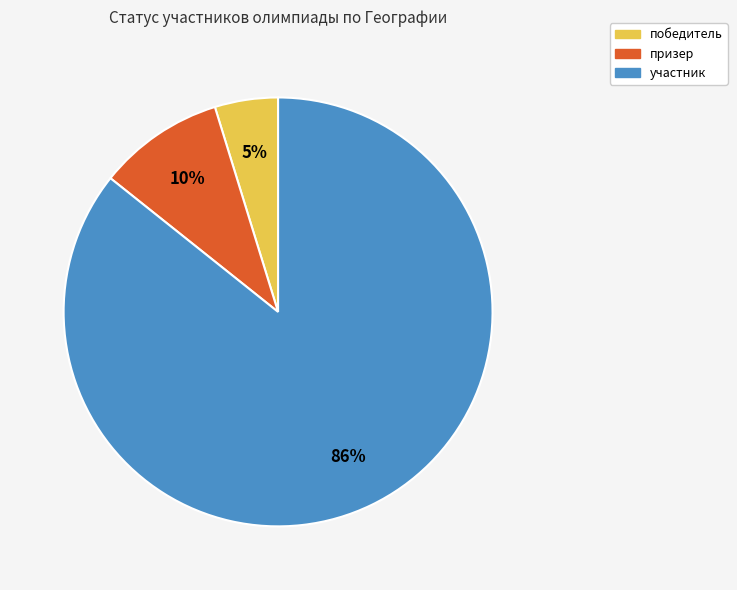

Which category accounts for the majority?

участник